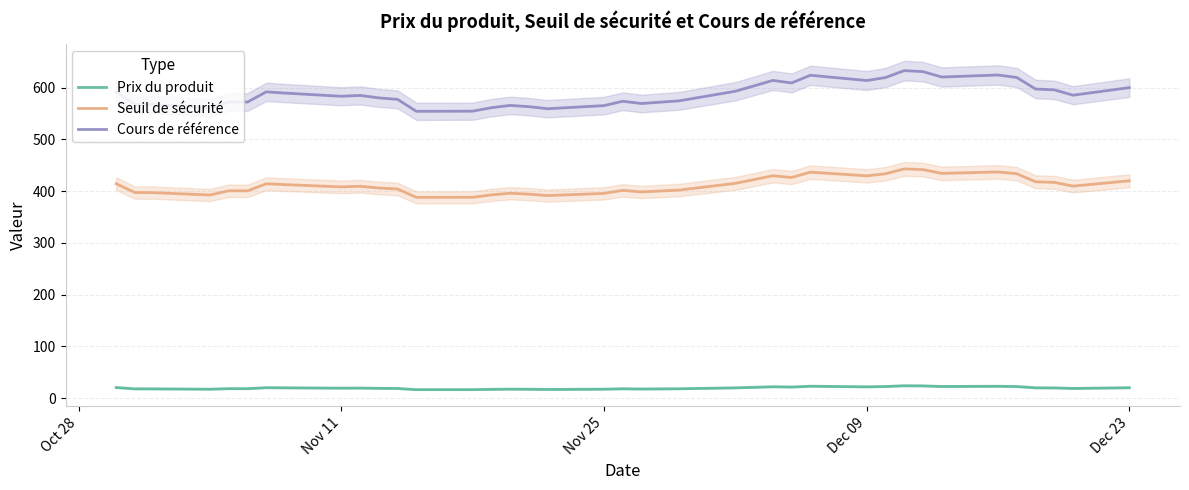

Which series has the widest spread of values?

Cours de référence